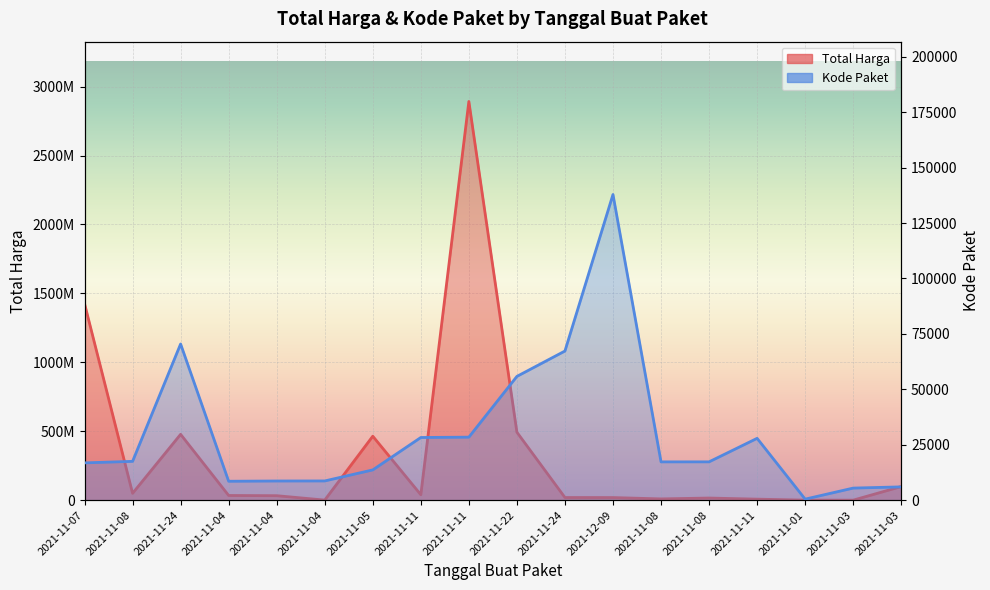

True or false: Total Harga has more than 0 interior local peaks.

True